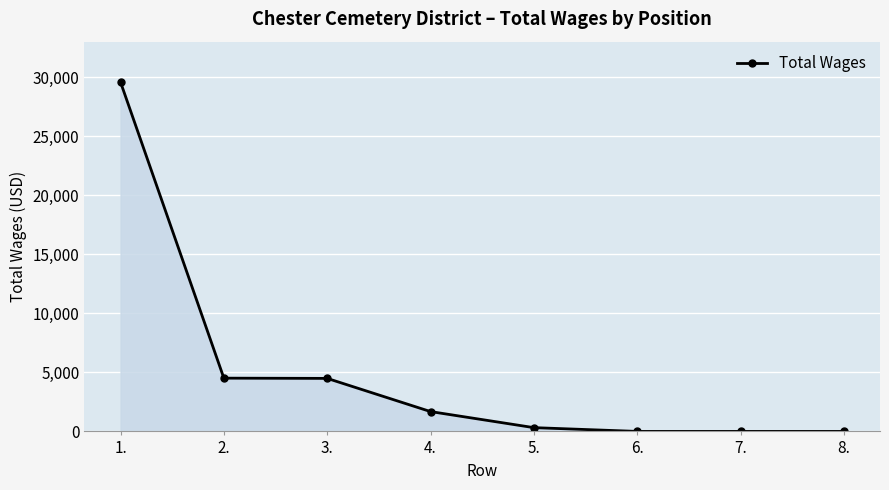

The value at 8. is 12152. True or false?

False